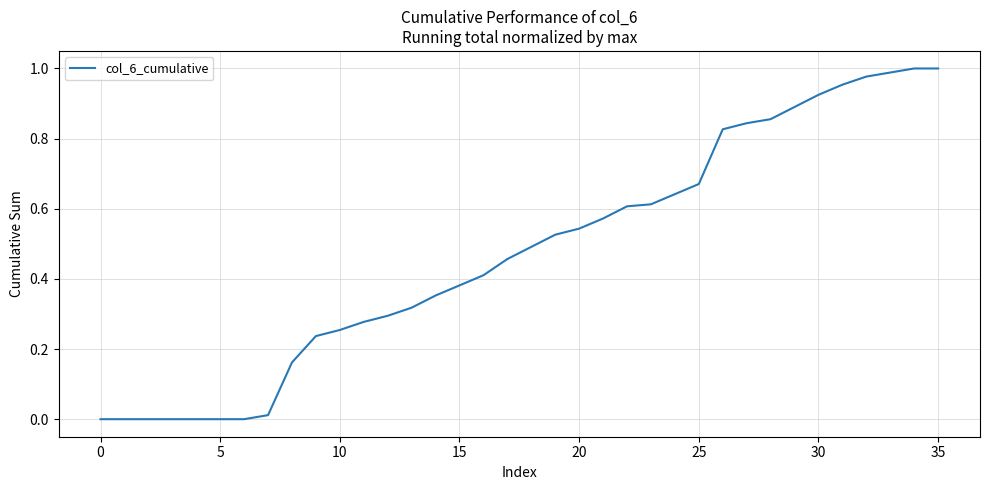

True or false: the data shows 0.9 at 25.

False